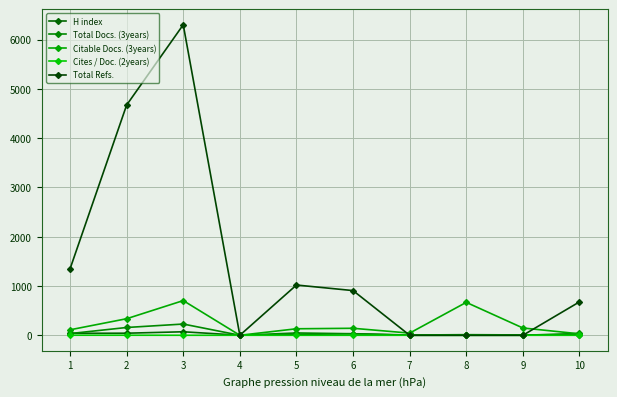

What is the spread (max minus min) of values at 9?

148